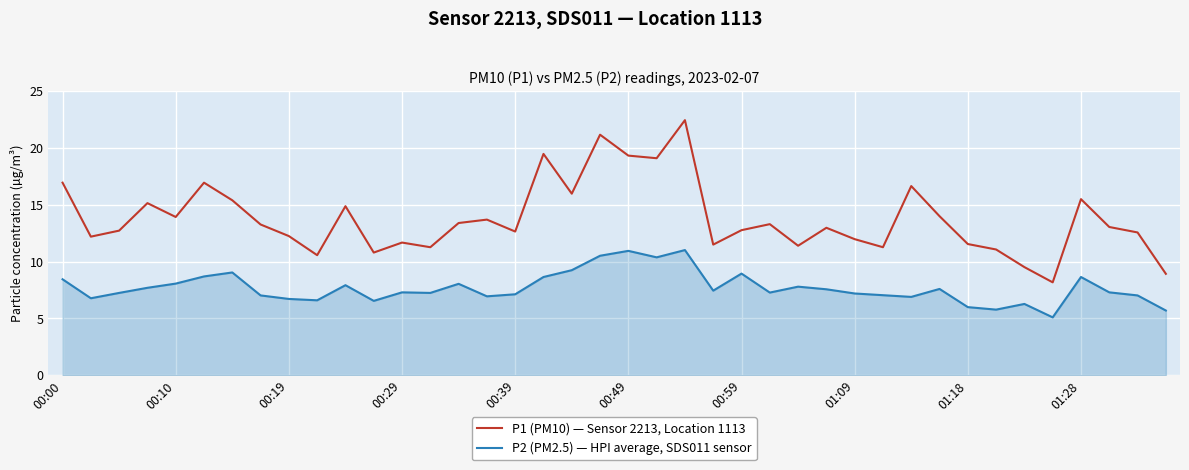

List the series in order of their peak value, lowest first.

P2 (PM2.5) — HPI average, SDS011 sensor, P1 (PM10) — Sensor 2213, Location 1113